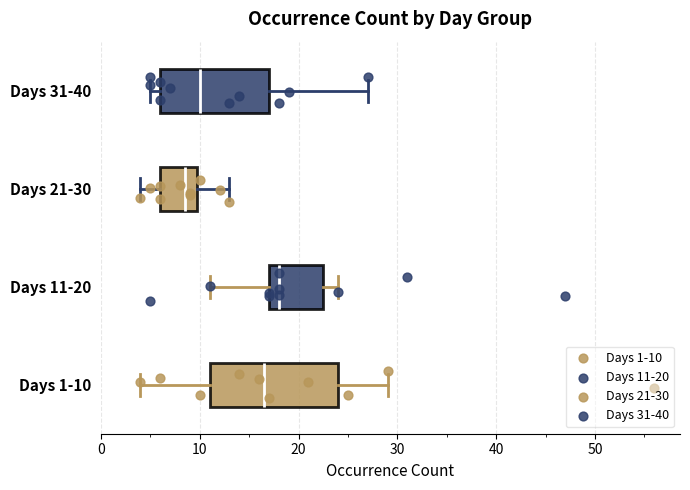

Which box is the widest, from its left edge to its right edge?

Days 1-10